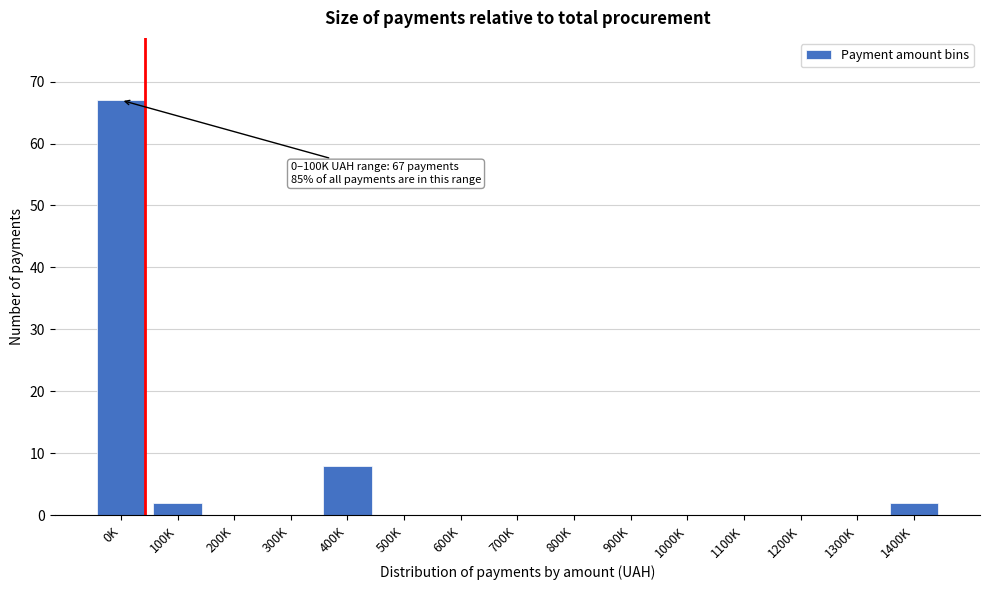

Reading left to right, transcribe all the data shown in this chart.

0K=67	100K=2	200K=0	300K=0	400K=8	500K=0	600K=0	700K=0	800K=0	900K=0	1000K=0	1100K=0	1200K=0	1300K=0	1400K=2